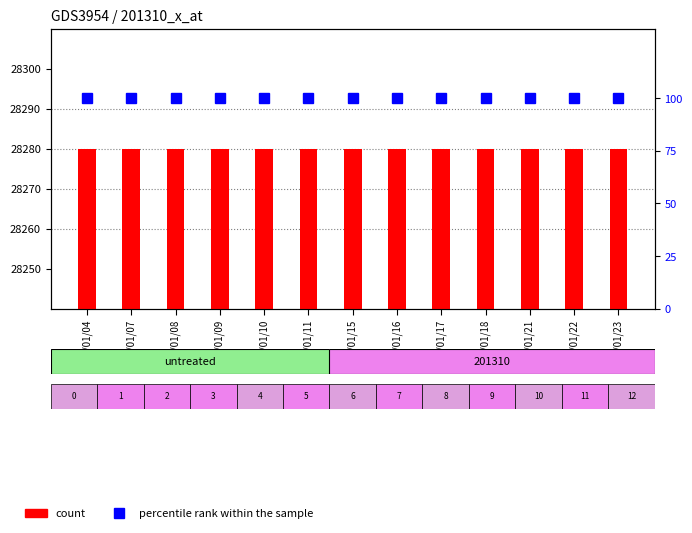

What is the minimum value shown in the chart?

100